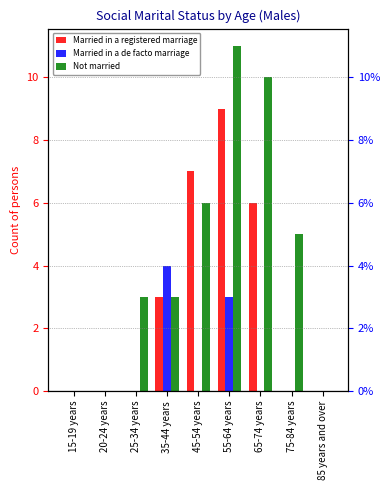

How many series are shown in this chart?

3